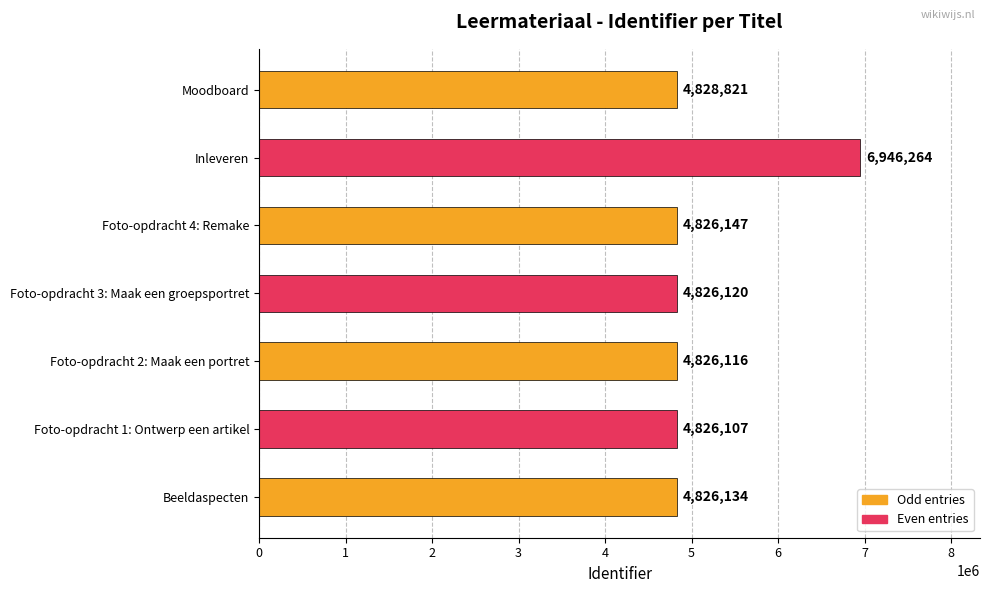

How many values are below 4826134?

3